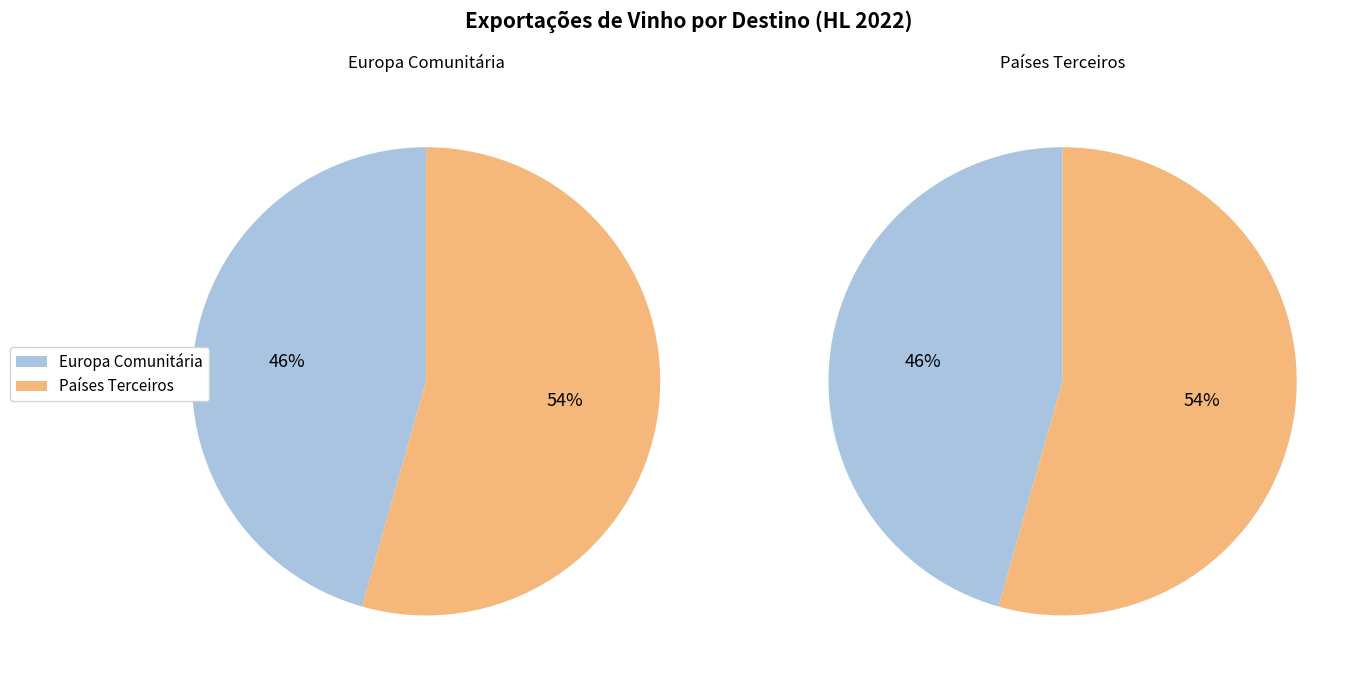

To the nearest percent, what percentage of the pie is Europa Comunitária?

46%